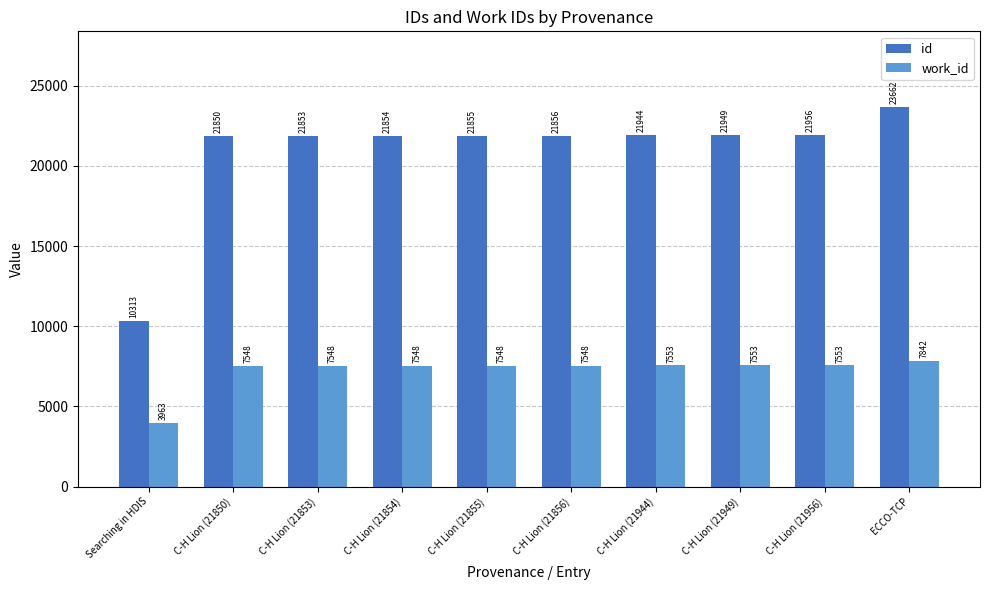

True or false: id has a value of 38040 at C-H Lion (21853).

False